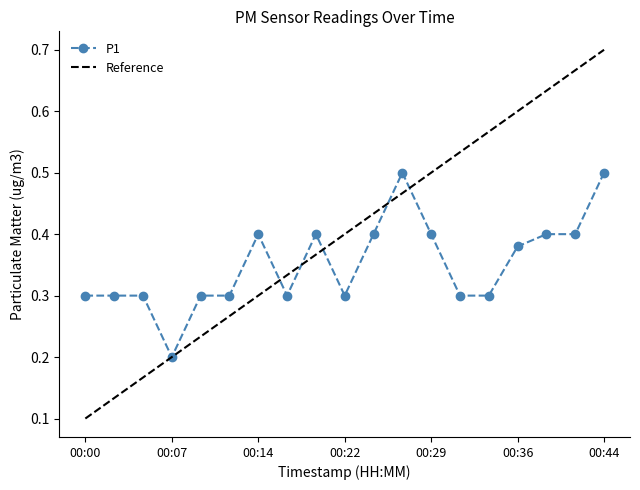

How many points are lower than both their immediate neighbors (excluding endpoints)?

3